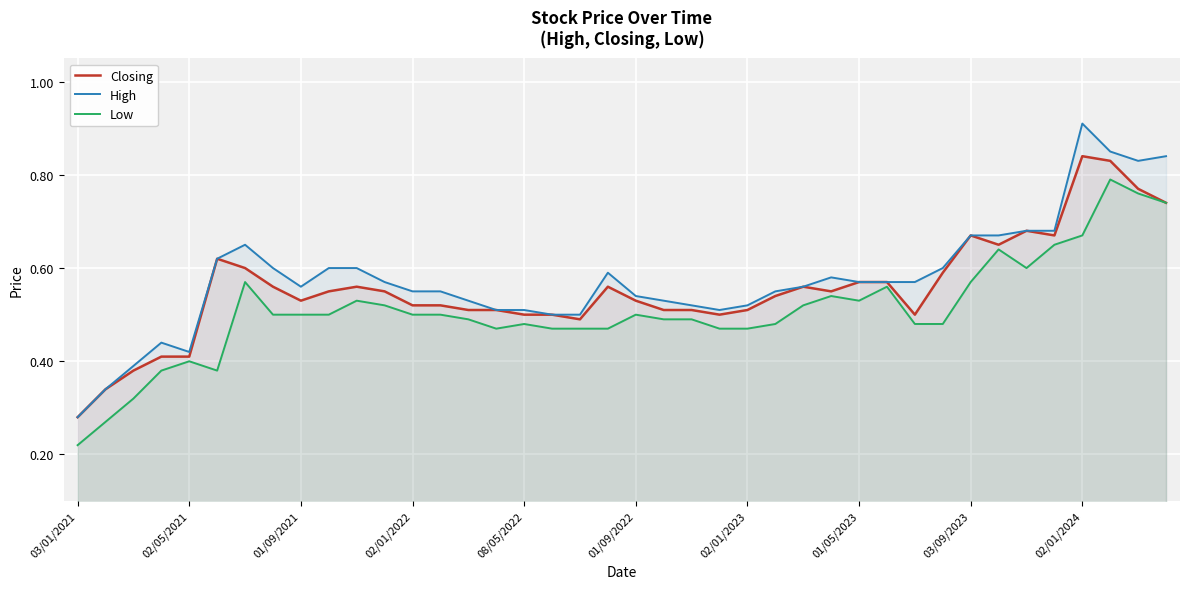

Reading right to left, list all the values displayed in this chart.

Closing: 0.7	0.8	0.8	0.8	0.7	0.7	0.7	0.7	0.6	0.5	0.6	0.6	0.6	0.6	0.5	0.5	0.5	0.5	0.5	0.5	0.6	0.5	0.5	0.5	0.5	0.5	0.5	0.5	0.6	0.6	0.6	0.5	0.6	0.6	0.6	0.4	0.4	0.4	0.3	0.3
High: 0.8	0.8	0.8	0.9	0.7	0.7	0.7	0.7	0.6	0.6	0.6	0.6	0.6	0.6	0.6	0.5	0.5	0.5	0.5	0.5	0.6	0.5	0.5	0.5	0.5	0.5	0.6	0.6	0.6	0.6	0.6	0.6	0.6	0.7	0.6	0.4	0.4	0.4	0.3	0.3
Low: 0.7	0.8	0.8	0.7	0.7	0.6	0.6	0.6	0.5	0.5	0.6	0.5	0.5	0.5	0.5	0.5	0.5	0.5	0.5	0.5	0.5	0.5	0.5	0.5	0.5	0.5	0.5	0.5	0.5	0.5	0.5	0.5	0.5	0.6	0.4	0.4	0.4	0.3	0.3	0.2